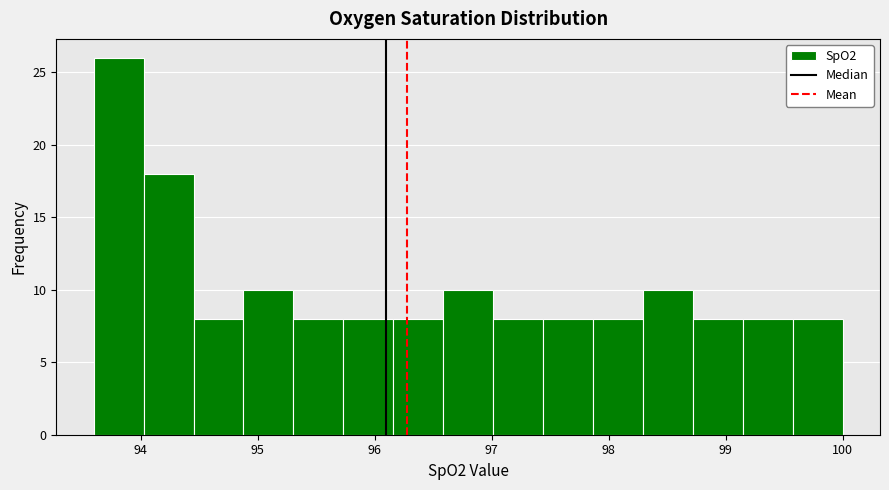

Reading left to right, list every bar in this chart as the range it spans on the x-axis followed by its height. Neither the bar edges nor the heights are printed on the chart, so give them approximately, as read against the axes.

93.6 to 94.0: 26
94.0 to 94.5: 18
94.5 to 94.9: 8
94.9 to 95.3: 10
95.3 to 95.7: 8
95.7 to 96.2: 8
96.2 to 96.6: 8
96.6 to 97.0: 10
97.0 to 97.4: 8
97.4 to 97.9: 8
97.9 to 98.3: 8
98.3 to 98.7: 10
98.7 to 99.1: 8
99.1 to 99.6: 8
99.6 to 100.0: 8